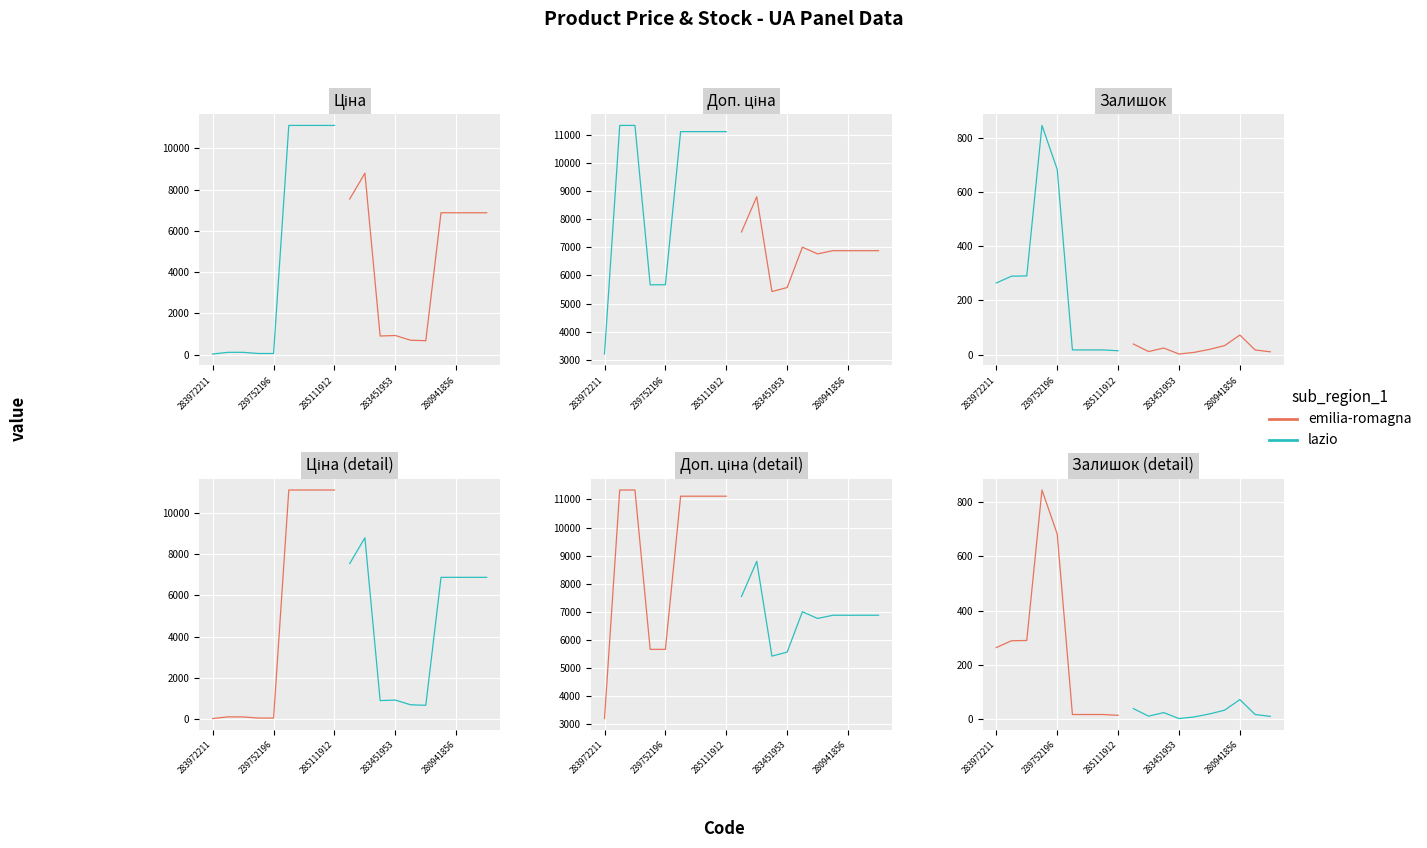

What is the difference between the highest and lowest values at 285112217?

11096.6